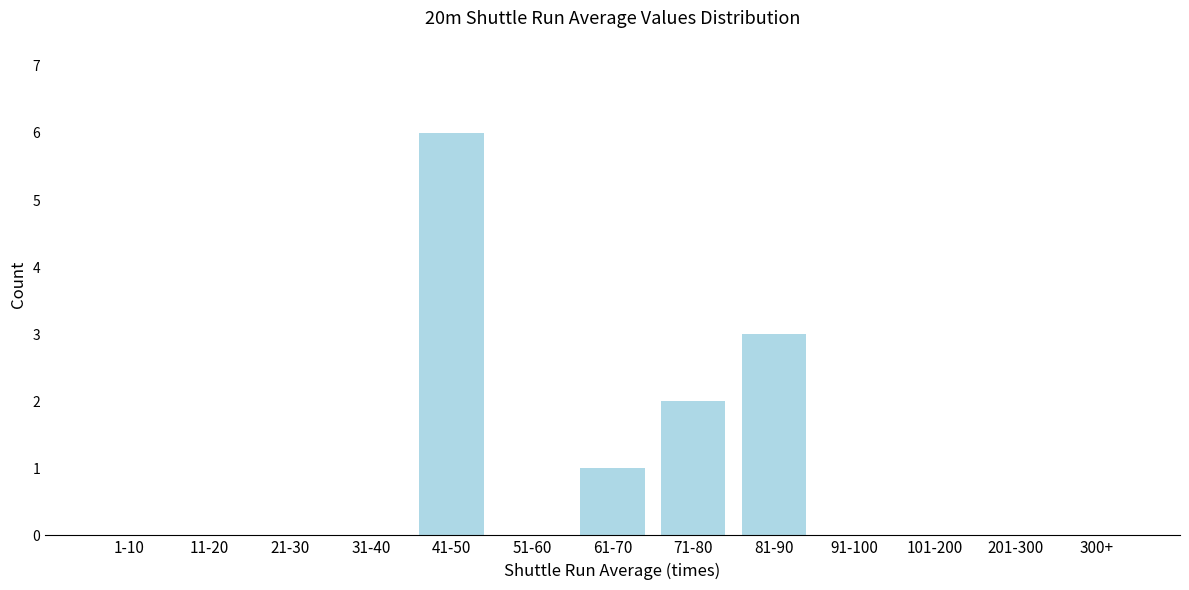

Reading left to right, extract all data points from this chart.

1-10=0	11-20=0	21-30=0	31-40=0	41-50=6	51-60=0	61-70=1	71-80=2	81-90=3	91-100=0	101-200=0	201-300=0	300+=0